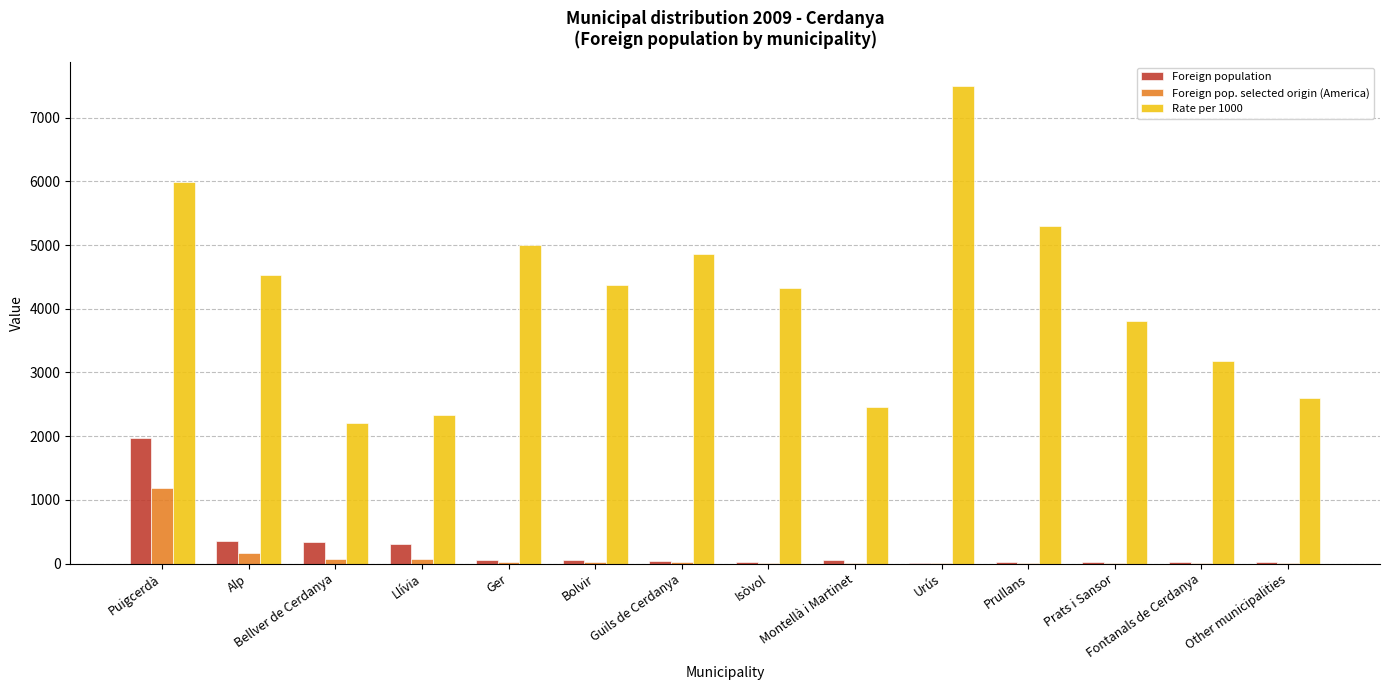

What is the sum of all Foreign population values?

3284